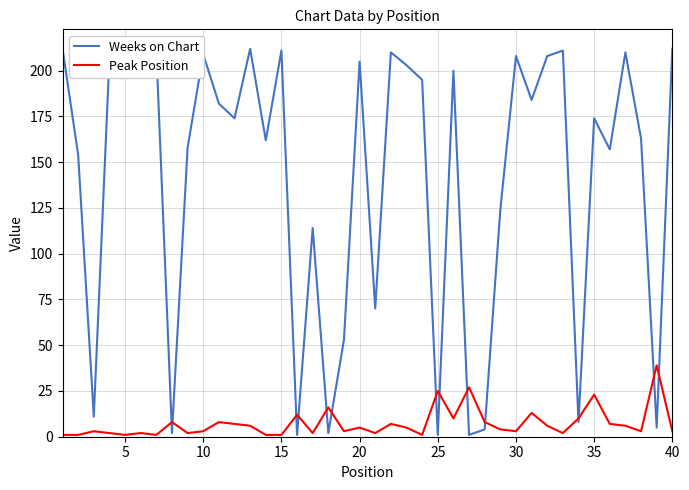

What are all the series names shown in the legend?

Weeks on Chart, Peak Position